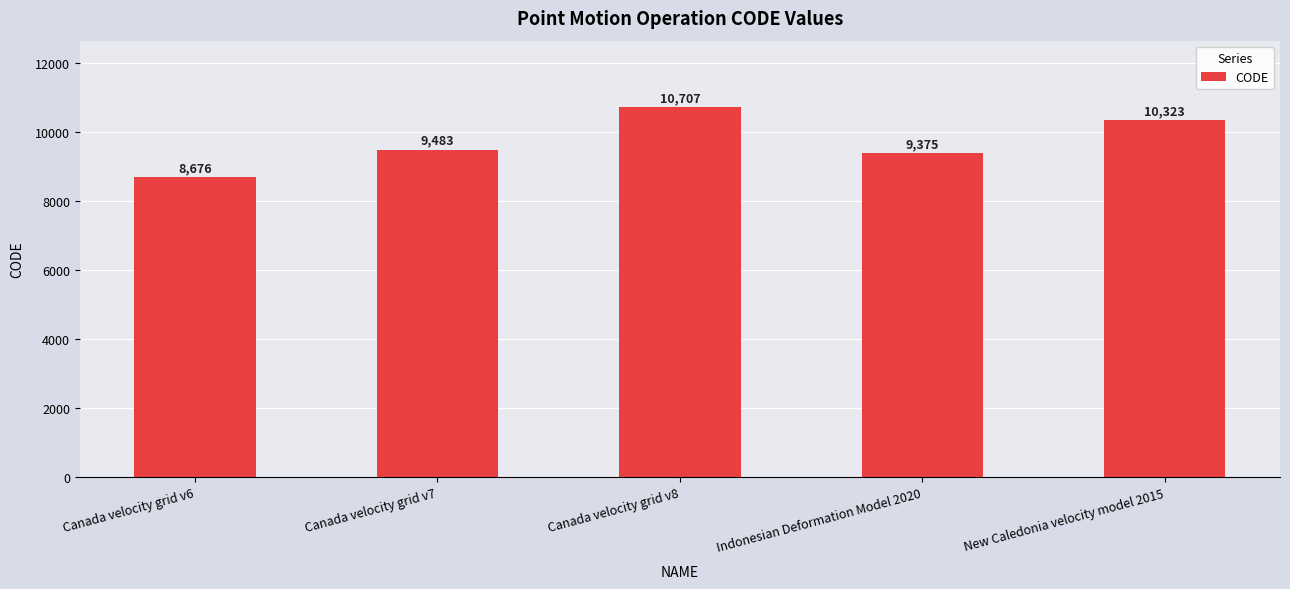

Count the number of data series in this chart.

1